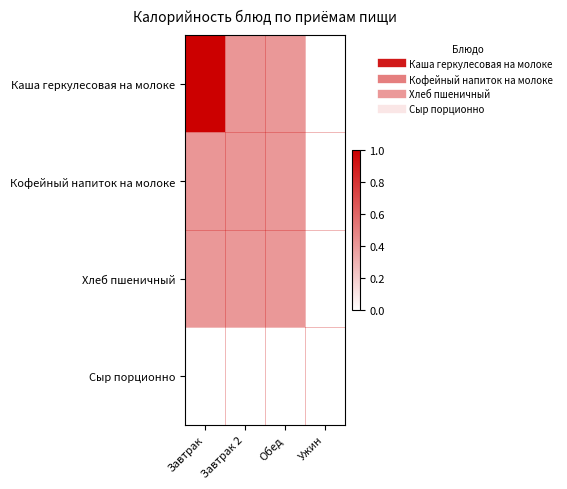

Between Завтрак and Обед, which series saw the biggest shift?

Каша геркулесовая на молоке